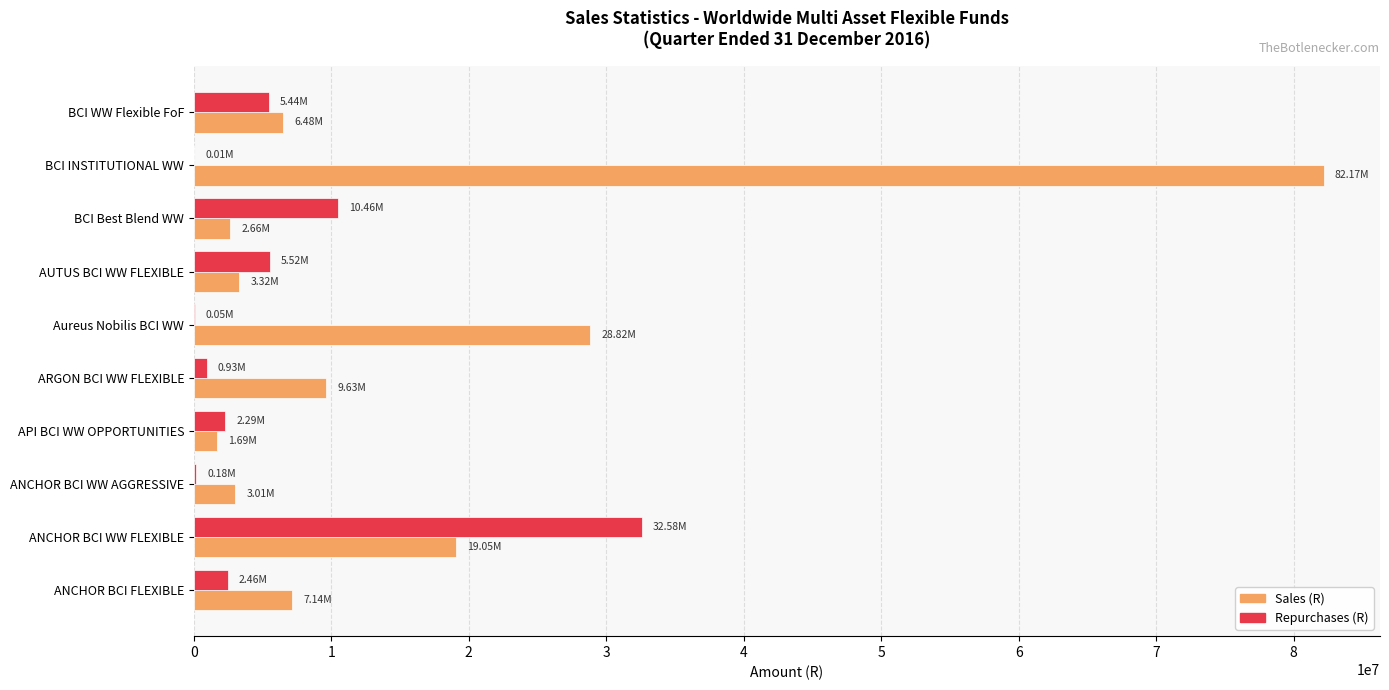

Which category has the highest value across all series?

BCI INSTITUTIONAL WW